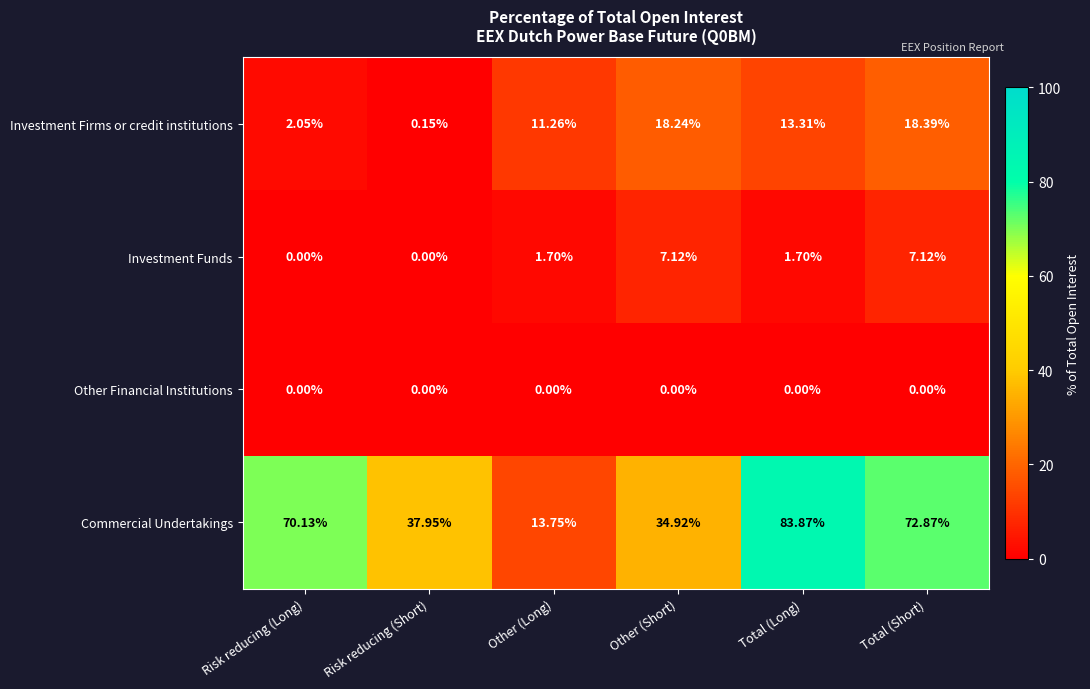

At how many categories does at least one series exceed 6?

6